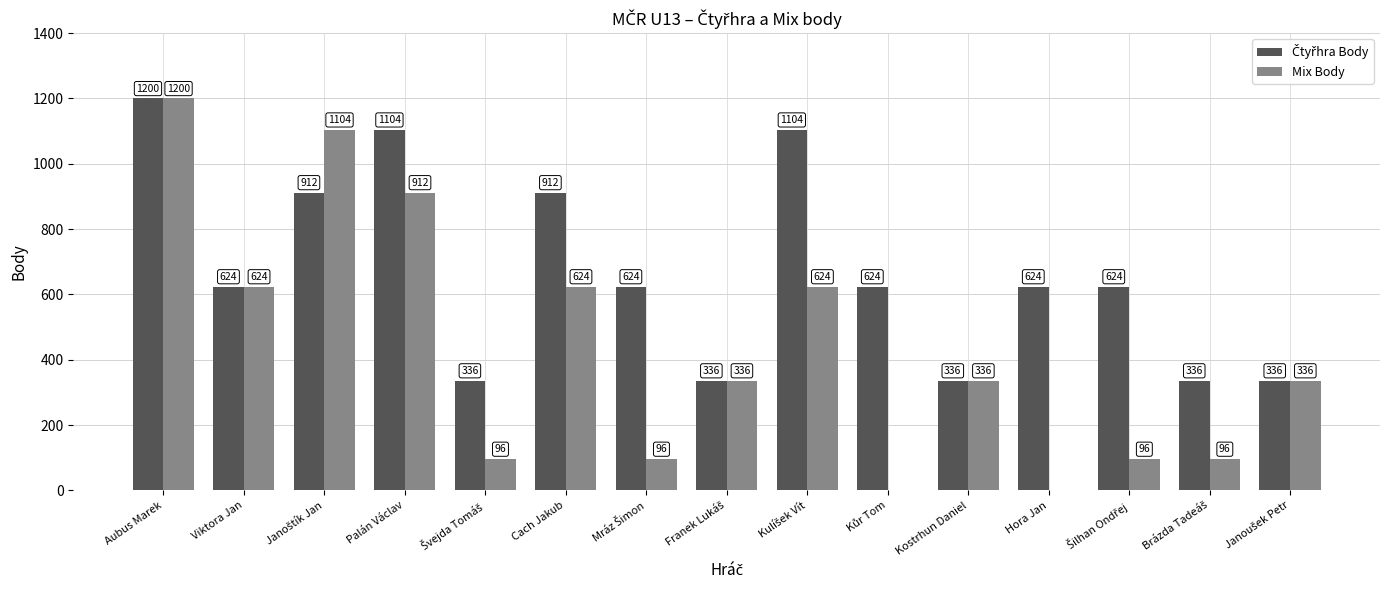

How many series are shown in this chart?

2